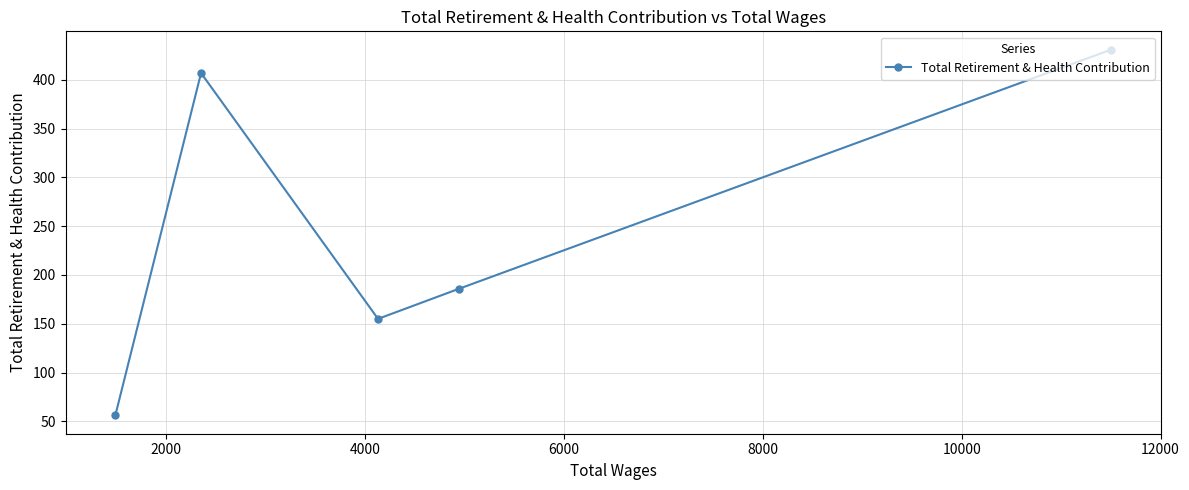

What is the difference between the maximum and minimum values?

375